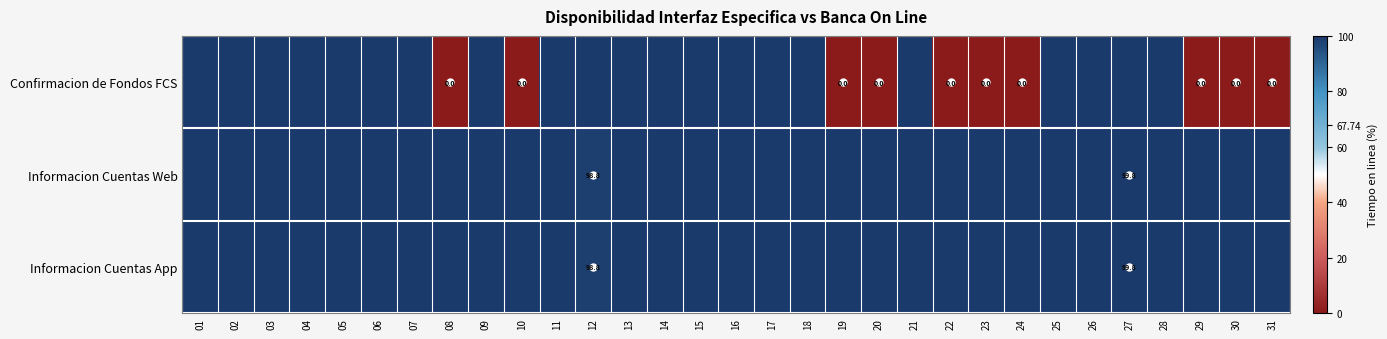

The Informacion Cuentas App series shows 100.0 at 31. True or false?

True